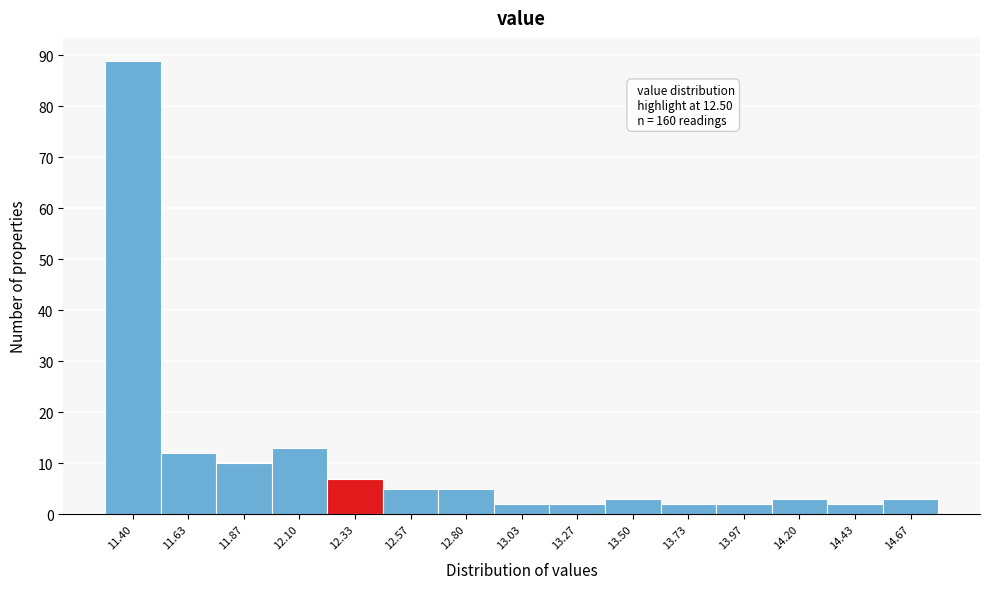

Reading left to right, what are all the values shown in this chart?

11.40=89	11.63=12	11.87=10	12.10=13	12.33=7	12.57=5	12.80=5	13.03=2	13.27=2	13.50=3	13.73=2	13.97=2	14.20=3	14.43=2	14.67=3